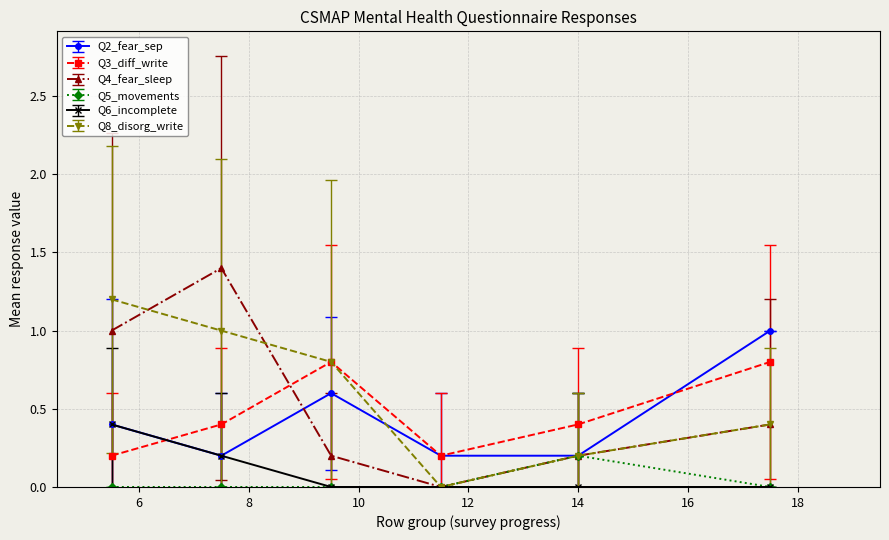

What is the value of the Q4_fear_sleep point at the 3rd from the left?

0.2